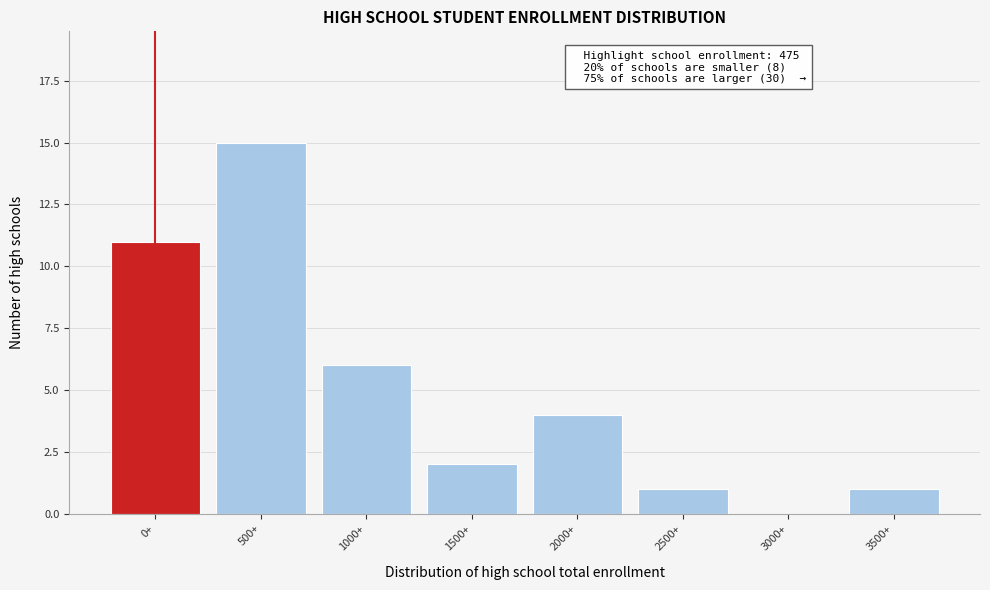

Reading left to right, extract all data points from this chart.

0+=11	500+=15	1000+=6	1500+=2	2000+=4	2500+=1	3000+=0	3500+=1